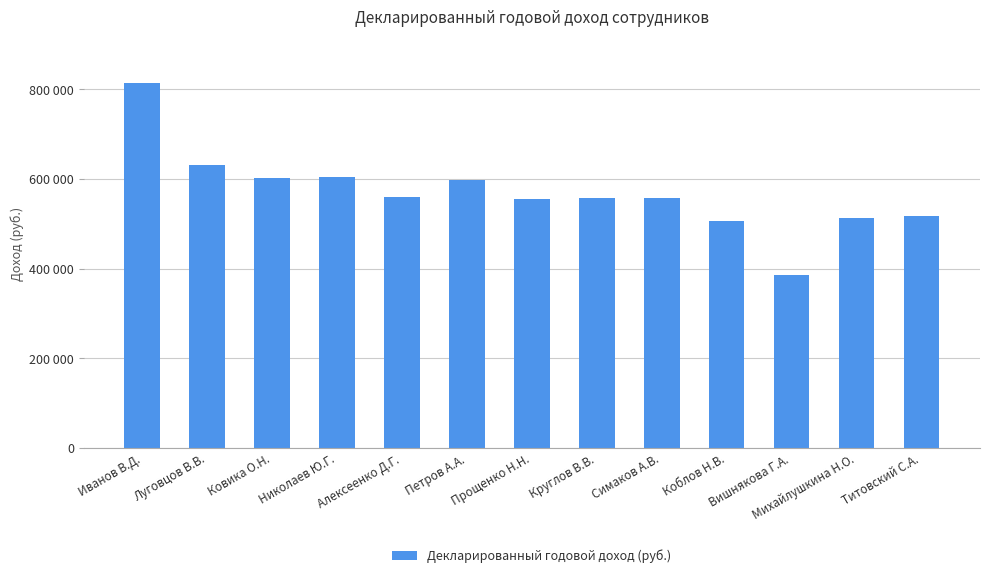

Approximately how many times larger is the value at Круглов В.В. compared to Вишнякова Г.А.?

1.4